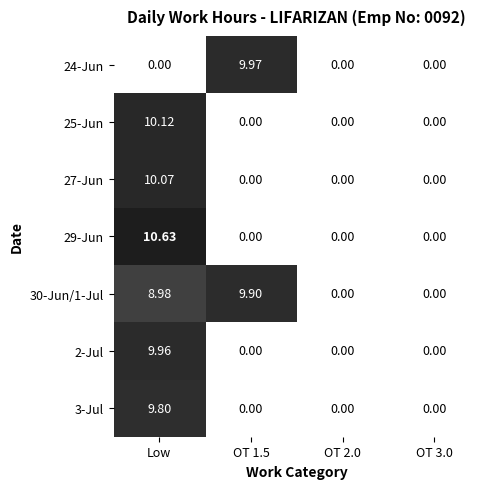

At which category does the chart reach its peak across all series?

Low